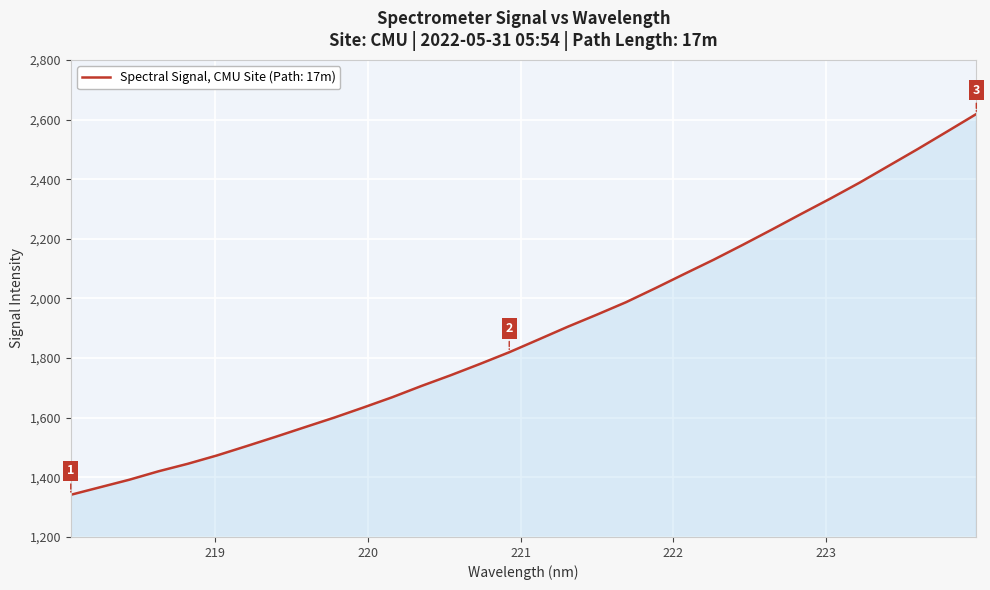

What is the maximum value shown in the chart?

2618.4